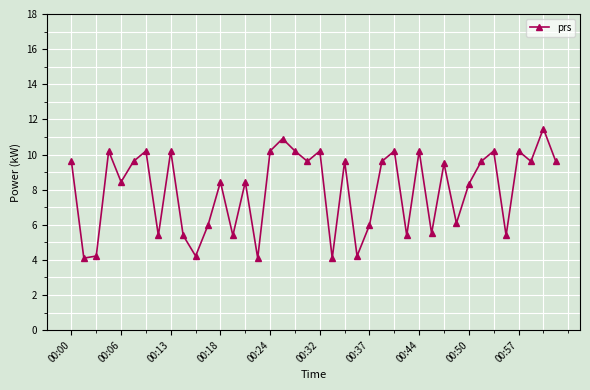

Reading left to right, list all the values displayed in this chart.

9.6	4.1	4.2	10.2	8.4	9.6	10.2	5.4	10.2	5.4	4.2	6.0	8.4	5.4	8.4	4.1	10.2	10.9	10.2	9.6	10.2	4.1	9.6	4.2	6.0	9.6	10.2	5.4	10.2	5.5	9.5	6.1	8.3	9.6	10.2	5.4	10.2	9.6	11.5	9.6